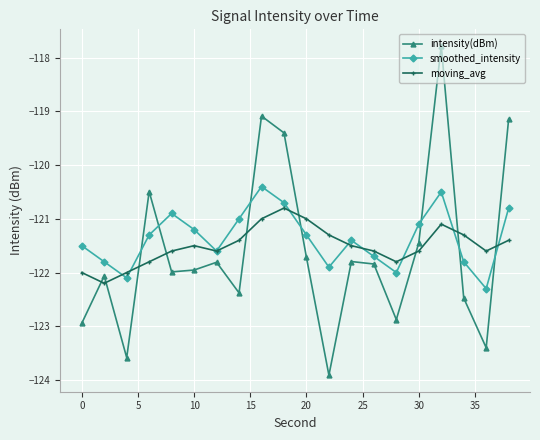

What is the smallest value displayed?

-123.9